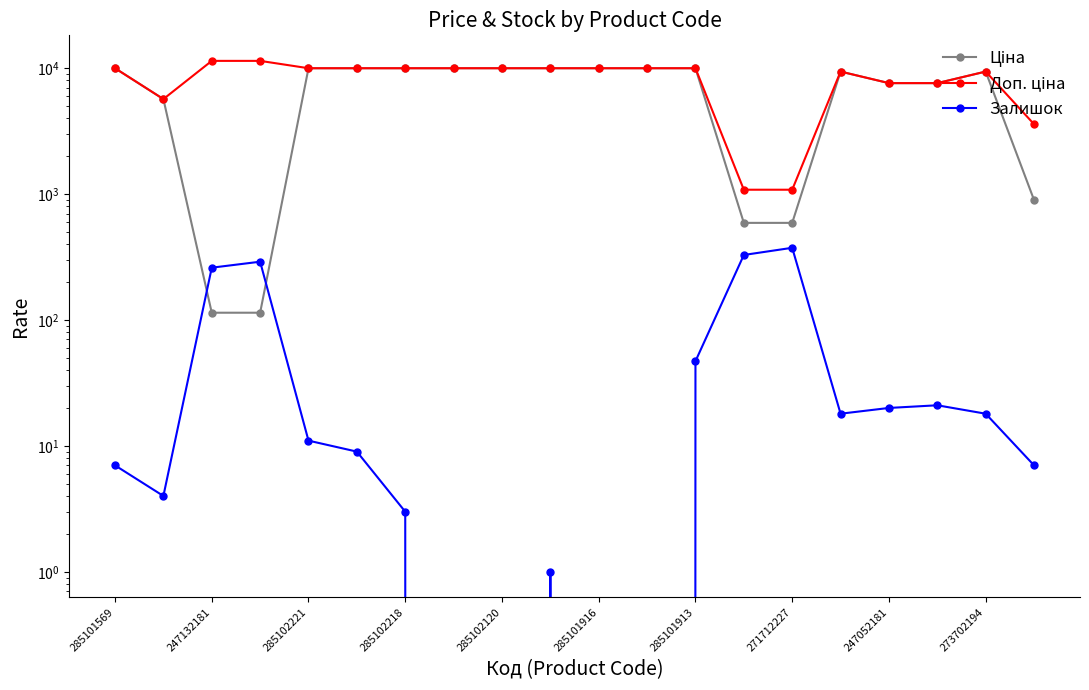

How many data points in Ціна are less than 9974?

10